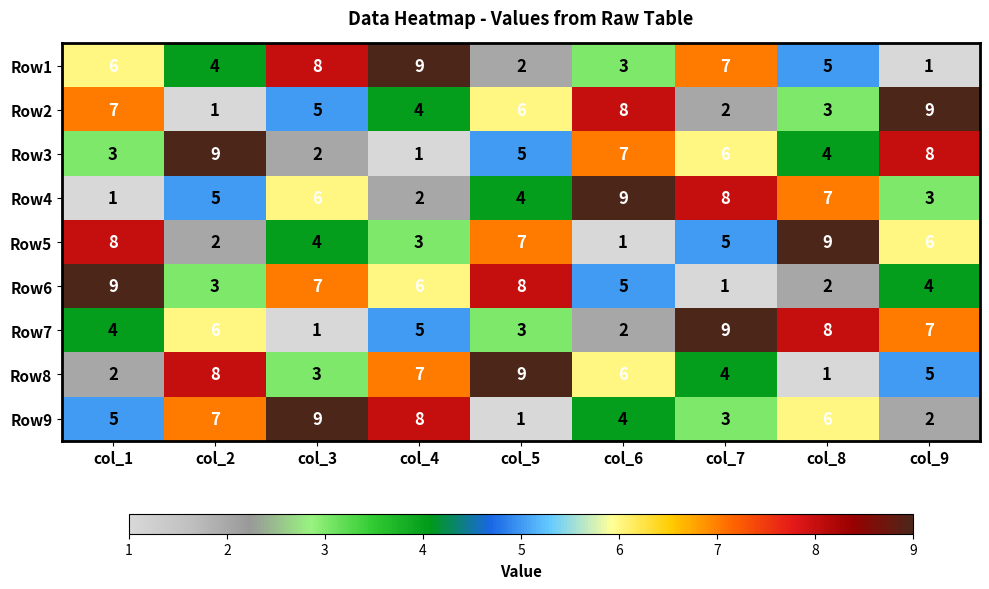

Which category has the lowest value in the Row7 series?

col_3